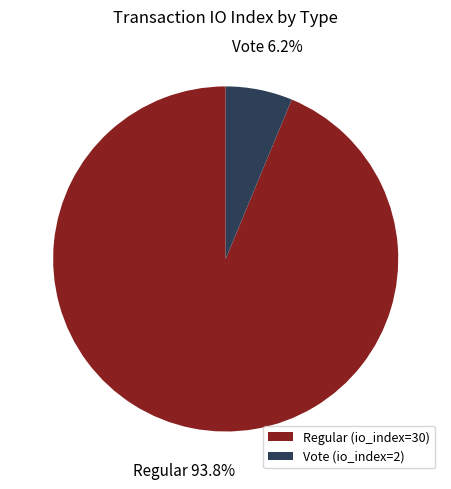

Which category has the biggest portion of the pie?

Regular (io_index=30)